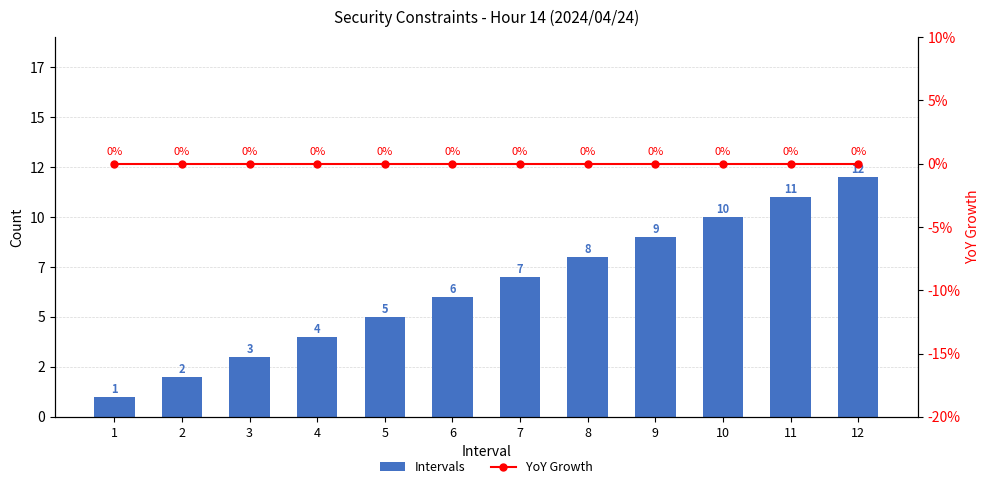

Where does the Intervals series first go above 7?

8